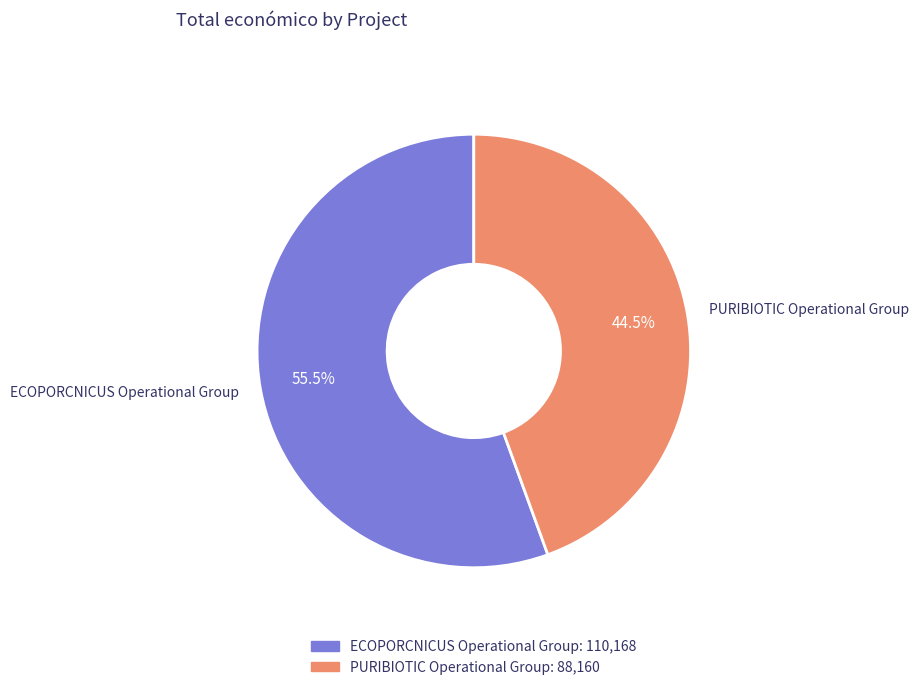

Rank the categories by value from highest to lowest.

ECOPORCNICUS Operational Group, PURIBIOTIC Operational Group